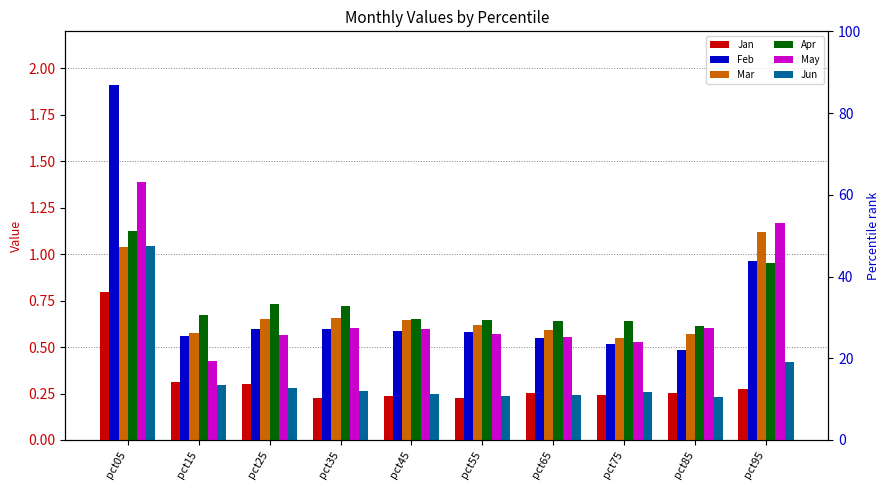

What is the spread (max minus min) of values at pct35?

0.5